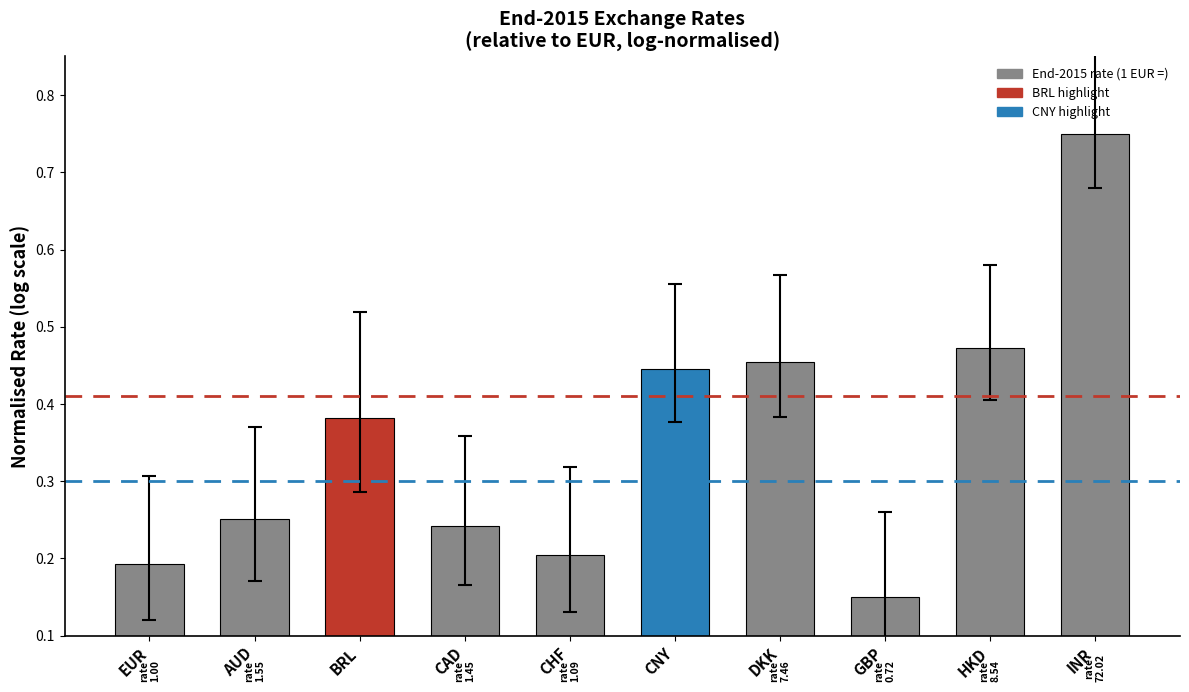

What position from the left is CHF?

5